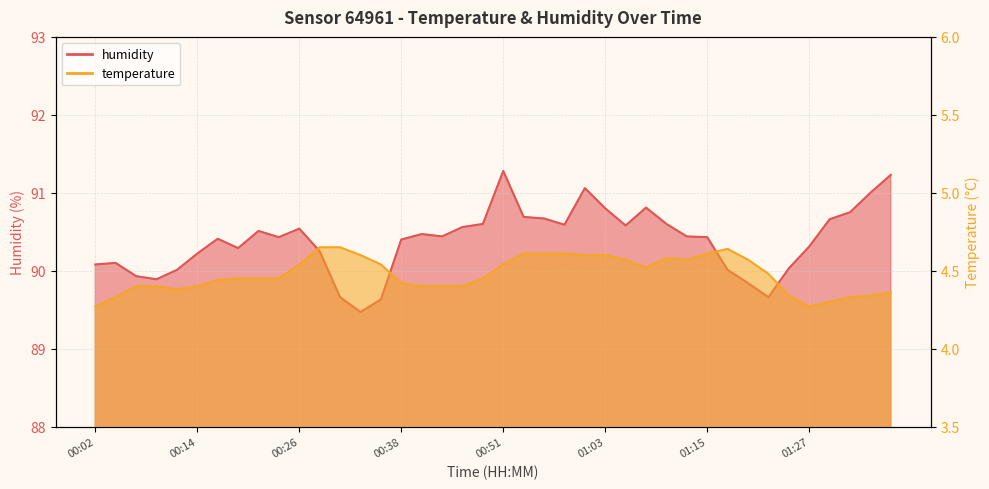

How many categories are shown in the chart?

40